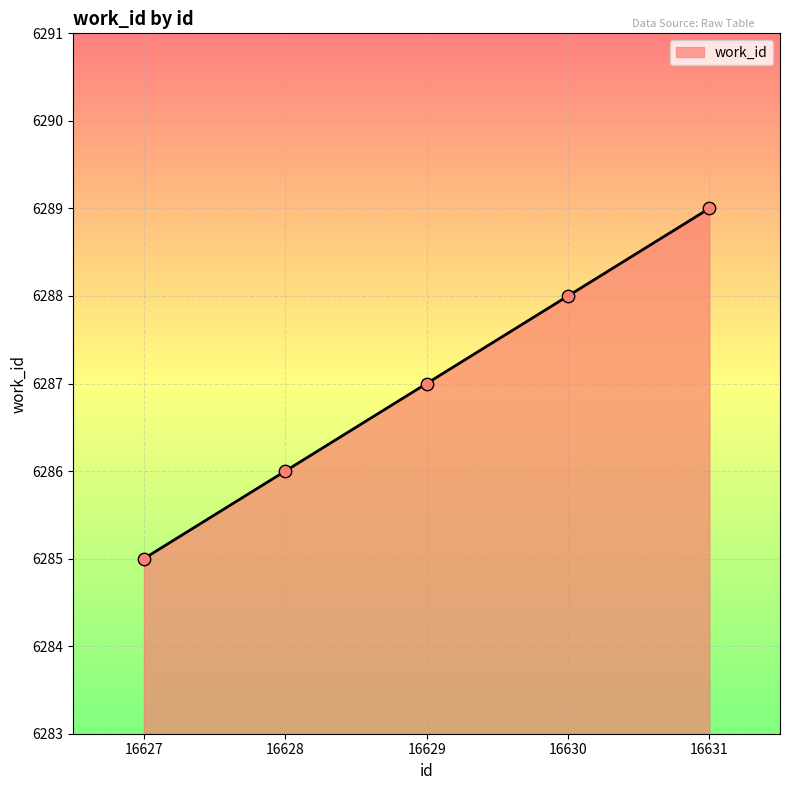

What is the ratio of the value at 16627 to the value at 16630?

1.0